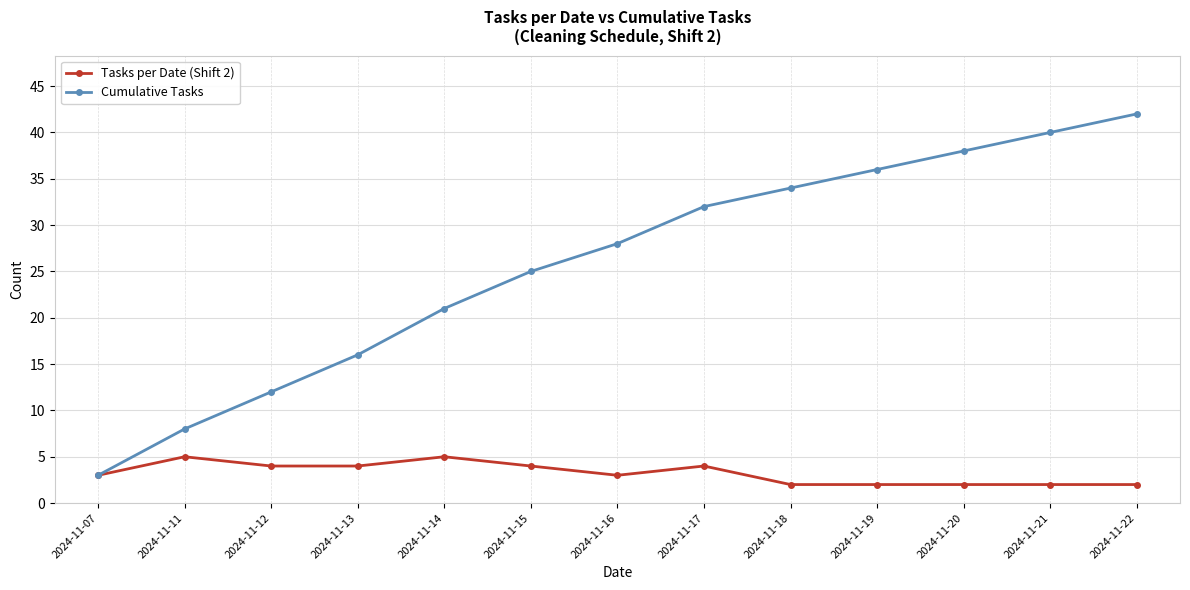

Which series has the largest range (max minus min)?

Cumulative Tasks